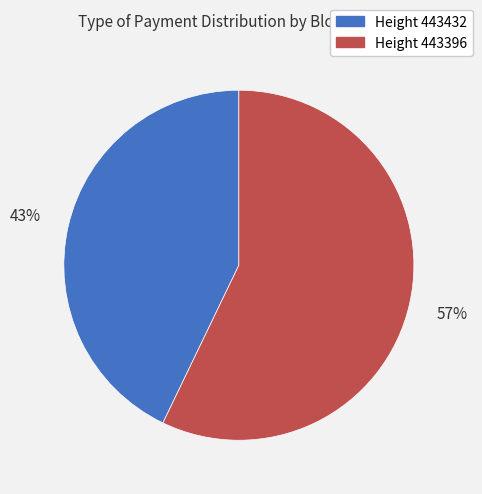

To the nearest percent, what is the difference between the largest and smallest slice percentages?

14%